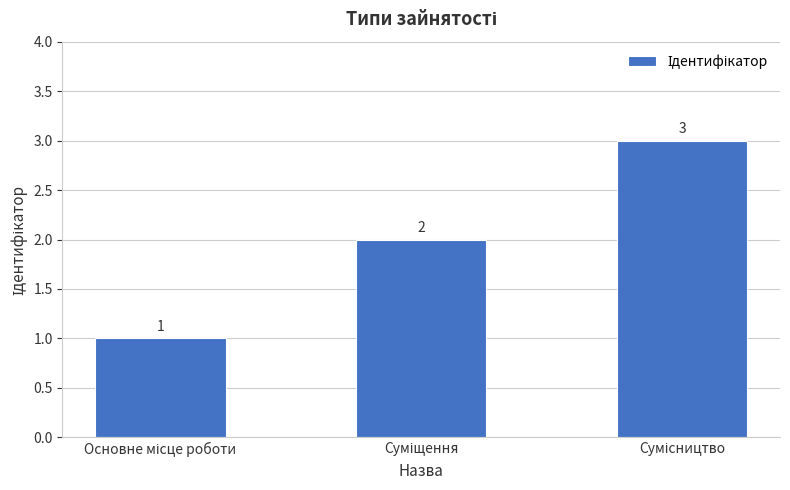

Are the bars grouped side by side (vs. stacked)?

No